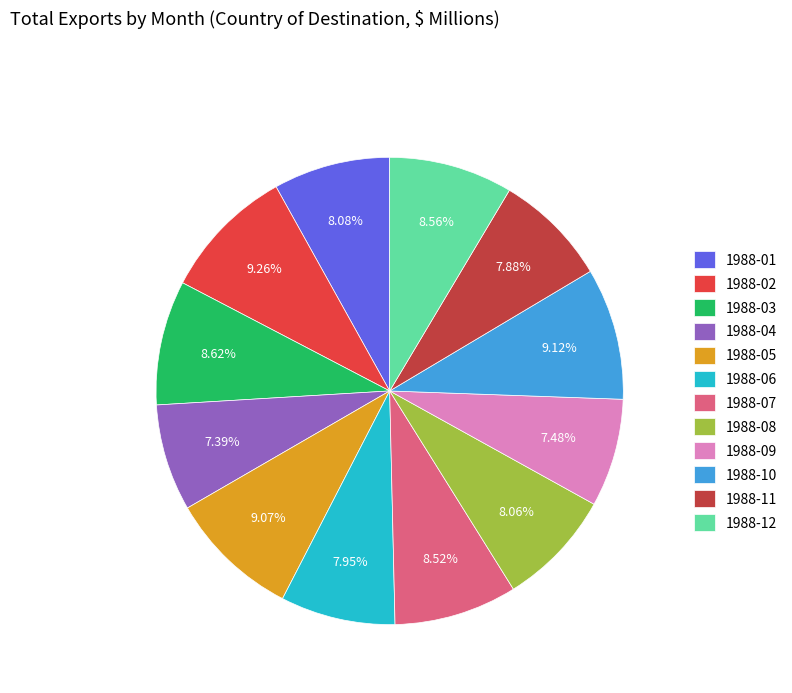

Count the number of slices in the pie.

12